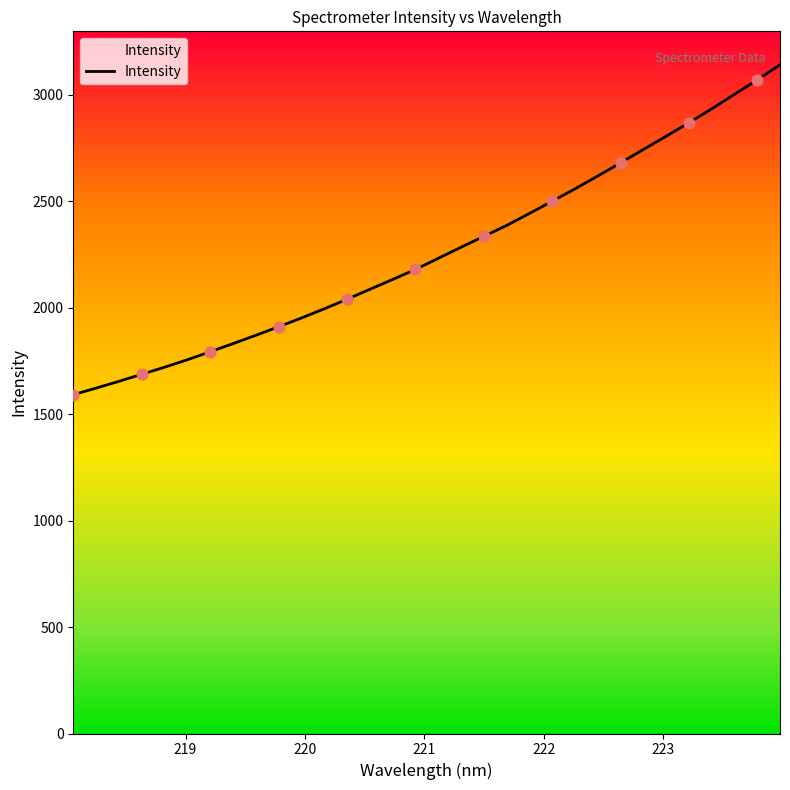

What is the smallest value displayed?

1591.2